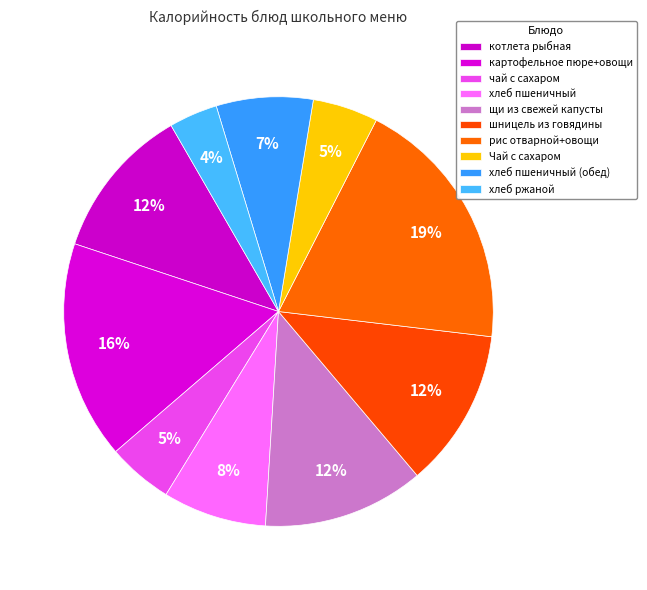

To the nearest percent, what is the combined percentage of щи из свежей капусты and Чай с сахаром?

17%